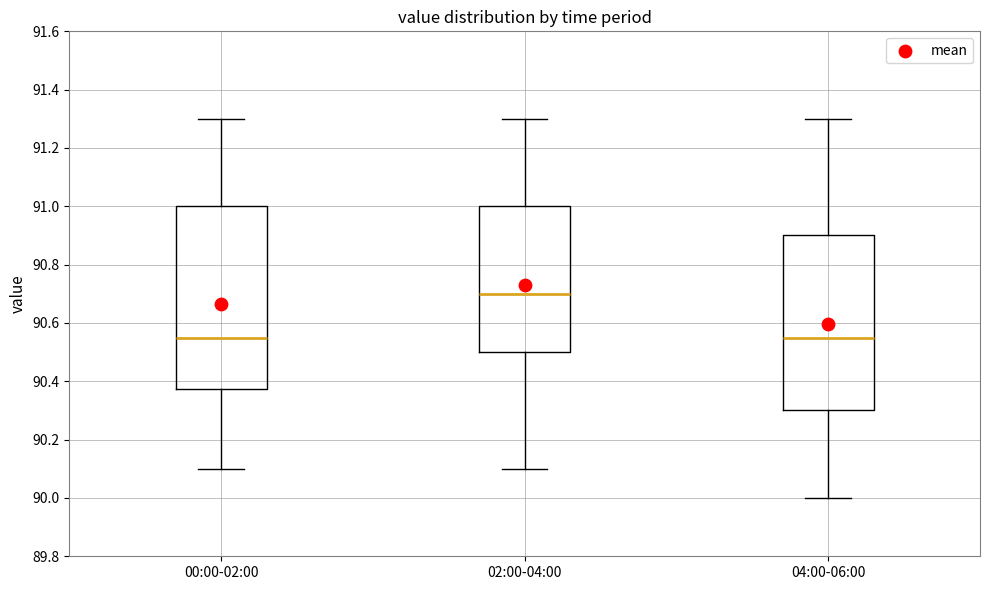

Where is the lower edge of the box for 02:00-04:00 on the y-axis? The values are not printed on the chart, so give them approximately, as read against the axis.

90.50